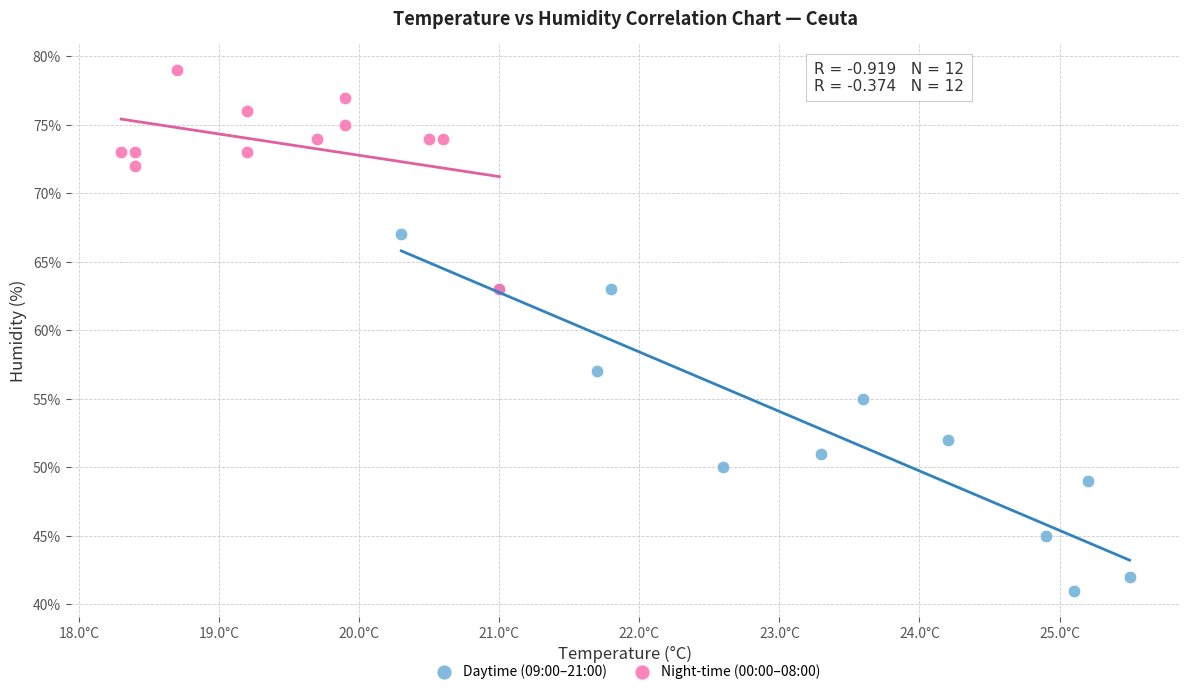

Which series has the largest Y range (max minus min)?

Daytime (09:00–21:00)